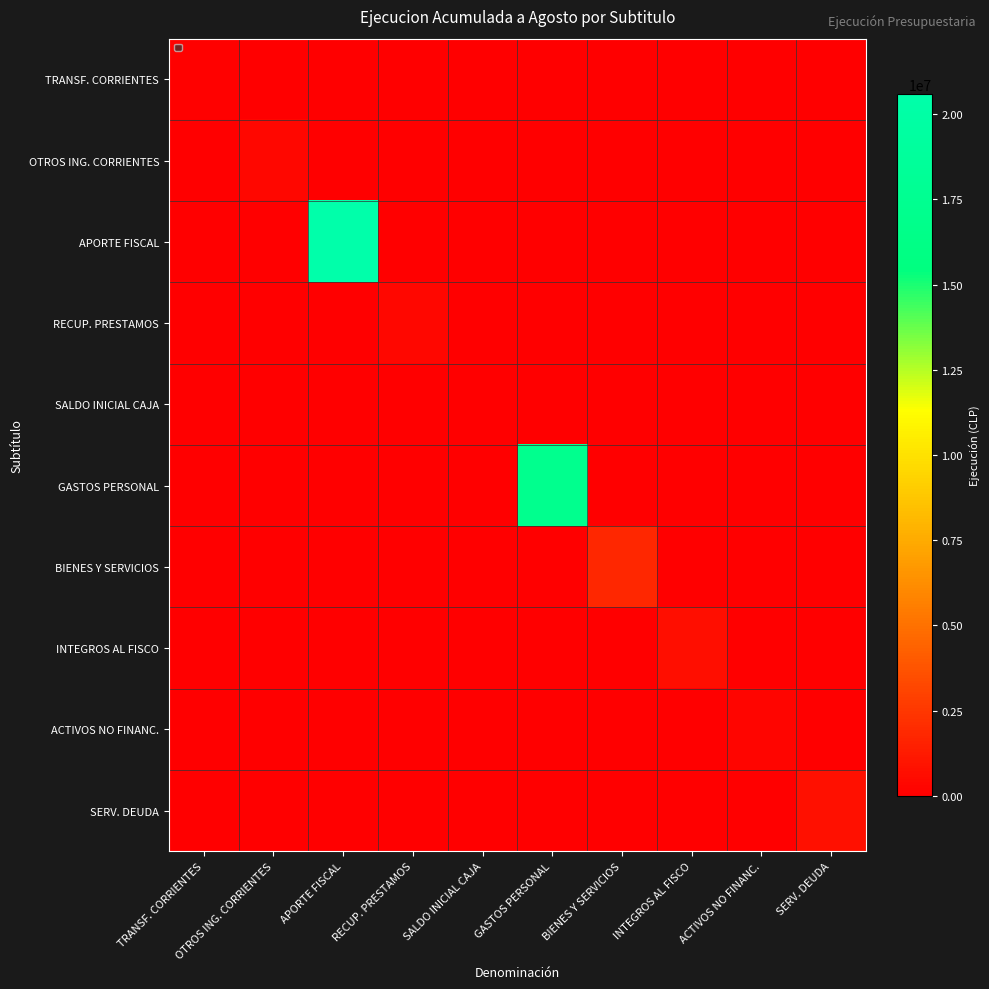

What is the total value across all series at RECUP. PRESTAMOS?

387540